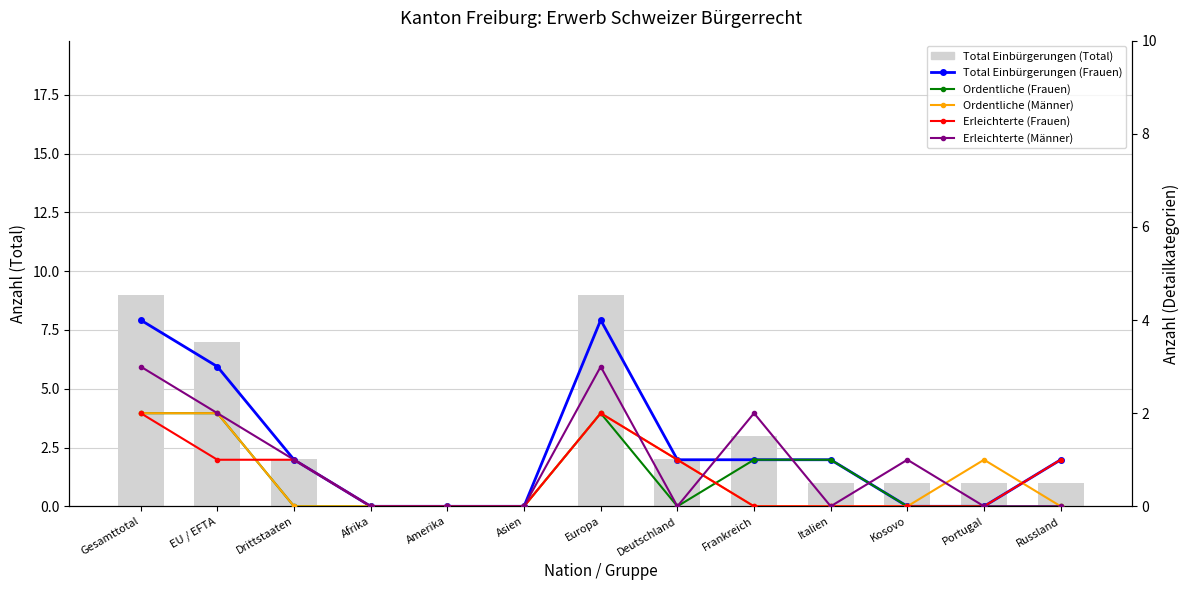

What is the difference between the second highest and minimum values in the Ordentliche (Männer) series?

2